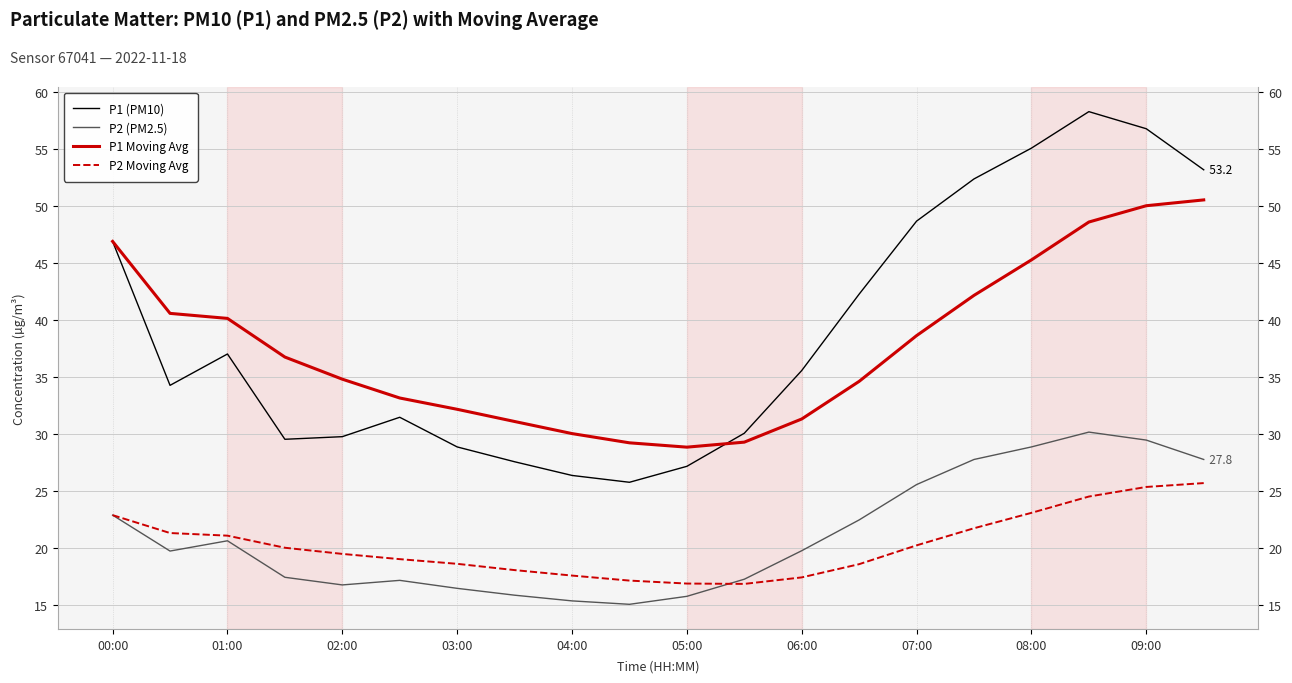

What is the sum of all P1 Moving Avg values?

754.8